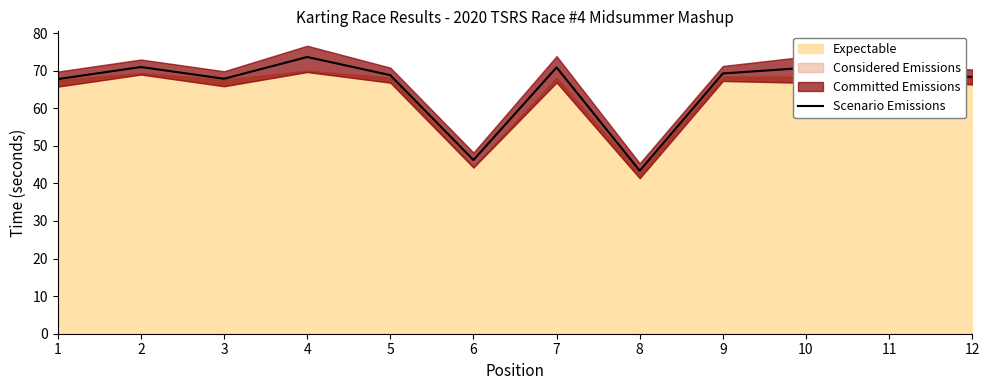

Reading left to right, list all the values displayed in this chart.

1=67.8	2=71.0	3=67.9	4=73.6	5=68.8	6=46.2	7=70.9	8=43.4	9=69.3	10=70.8	11=69.8	12=68.3